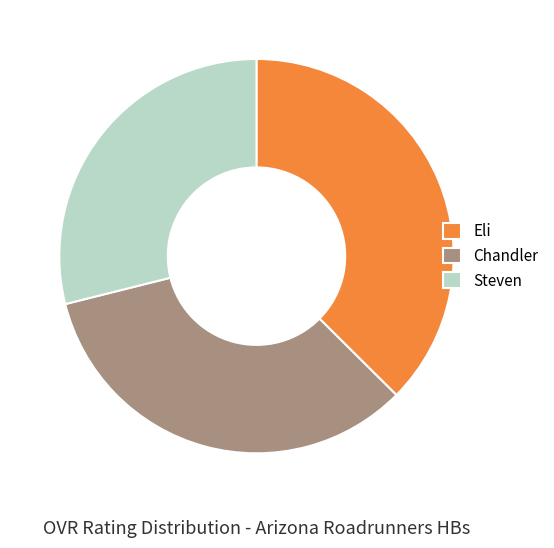

Combined, do Chandler and Steven account for over 50%?

Yes